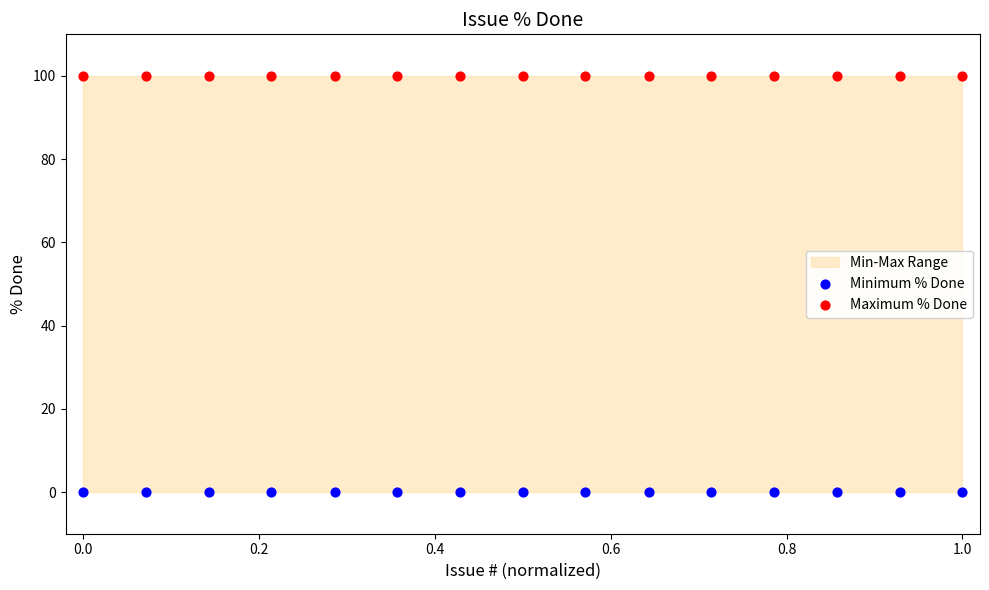

Which series contains the highest Y value?

Maximum % Done